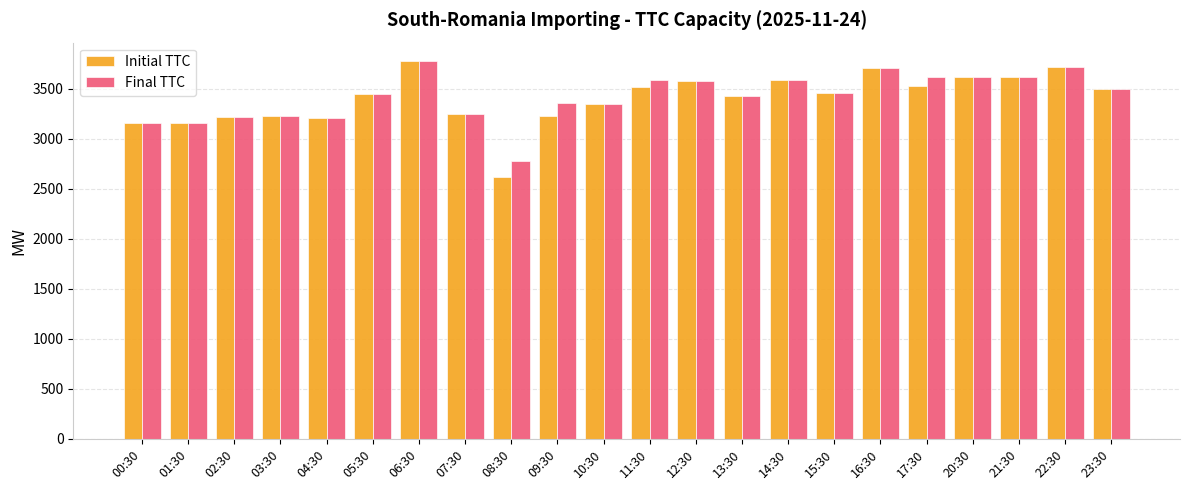

What is the highest value of the Initial TTC series?

3775